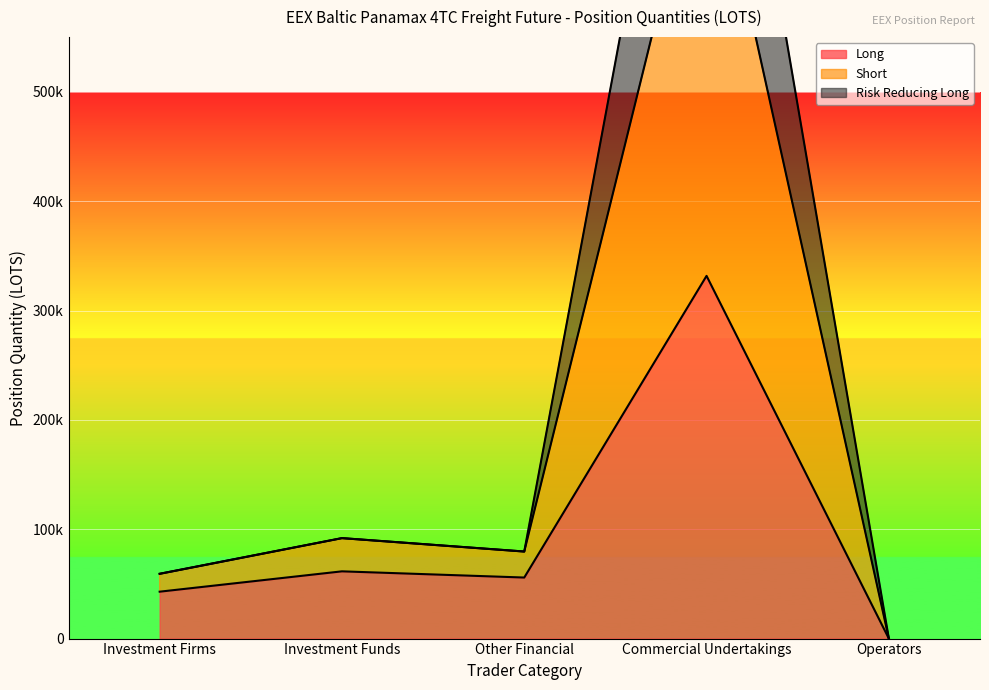

Where is the first local minimum for Short?

Other Financial